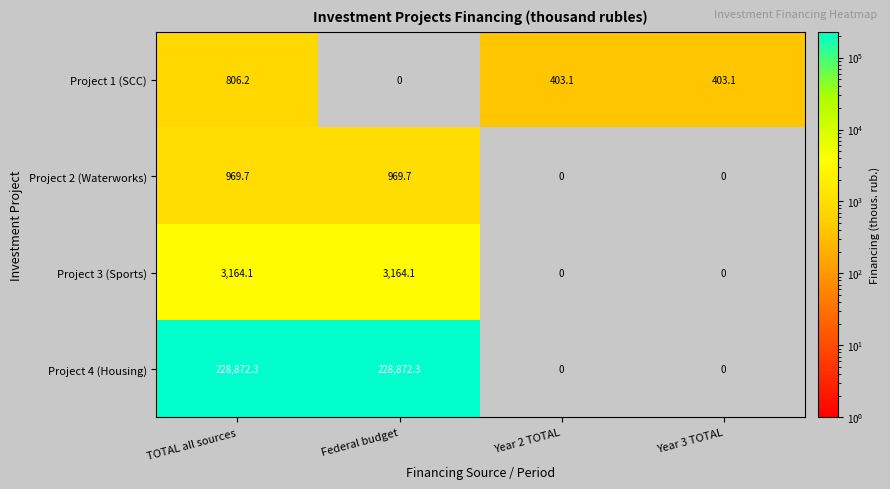

What is the spread (max minus min) of values at Federal budget?

228872.3